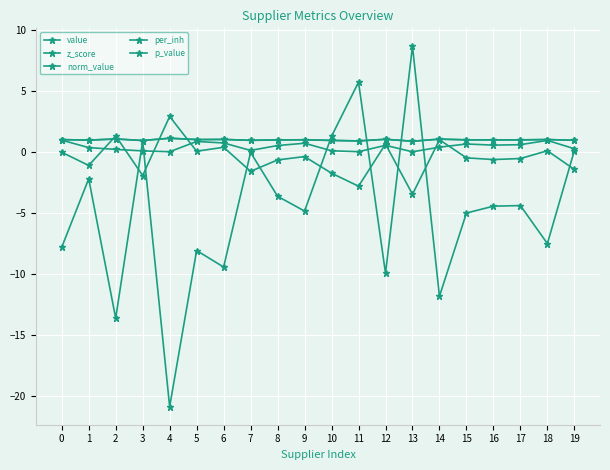

Is this an area chart (filled region under the line)?

No